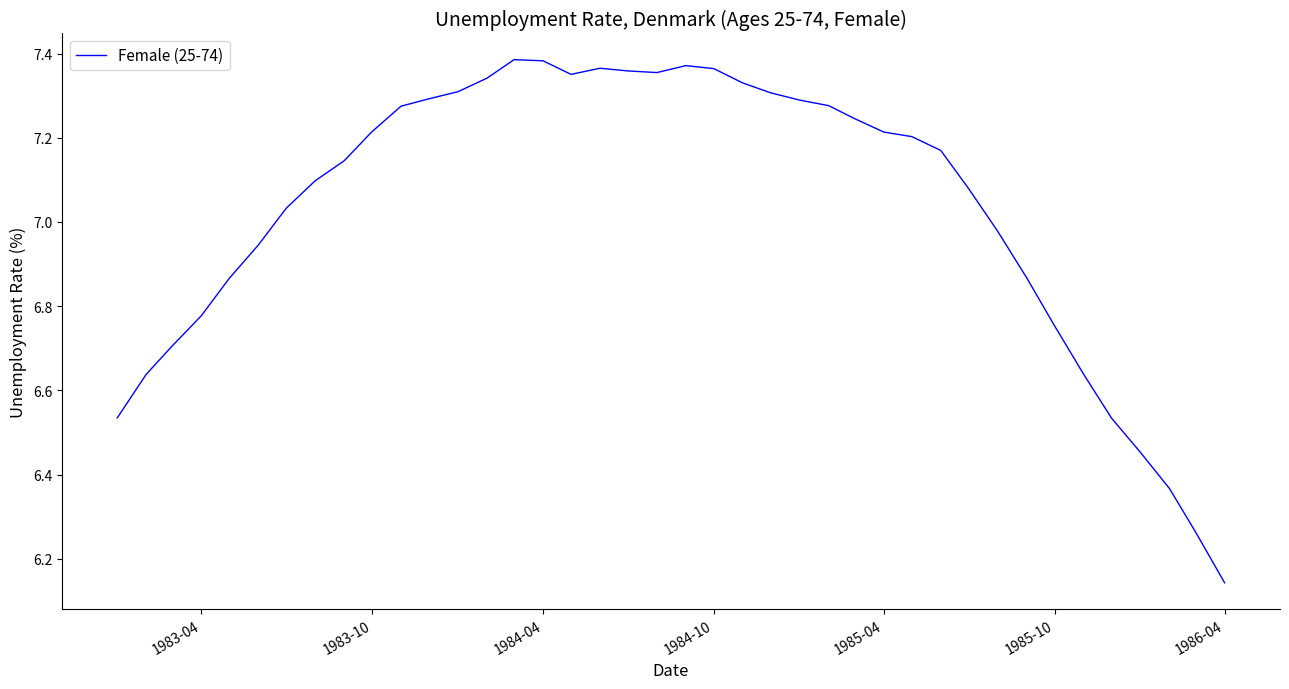

What is the difference between the maximum and minimum values?

1.2